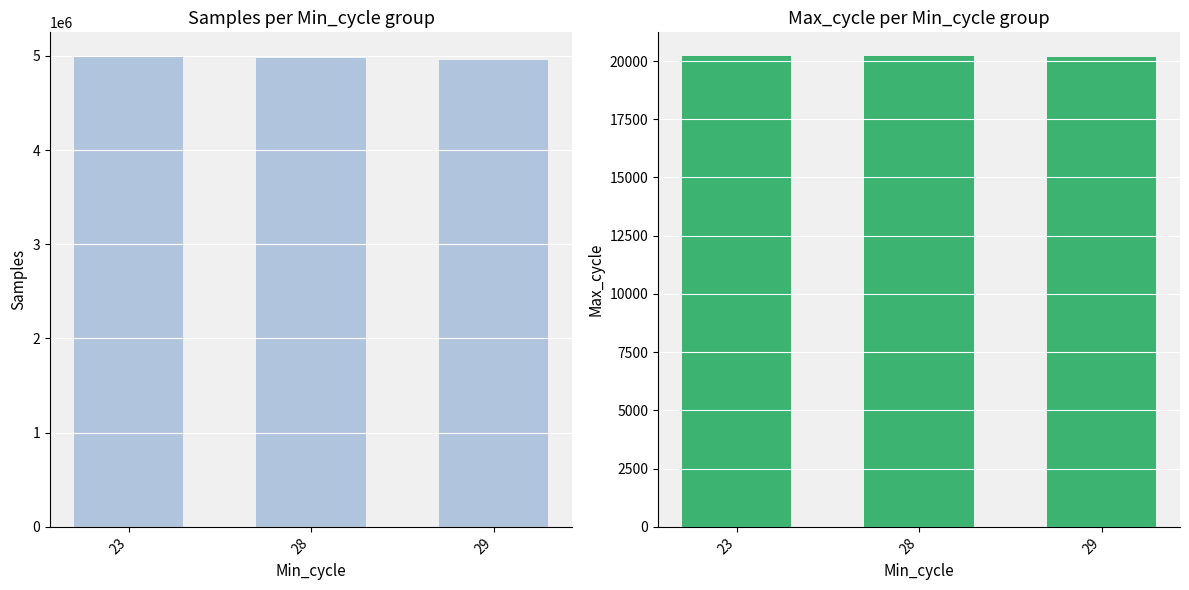

How many groups of bars are there?

3